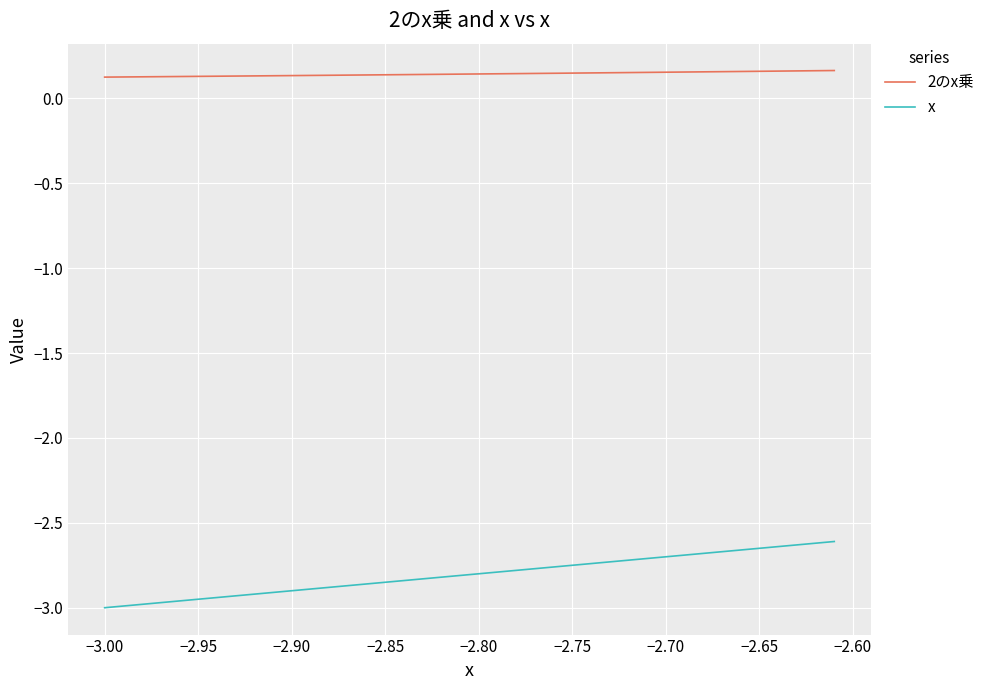

Does the chart display data point markers on the line(s)?

No